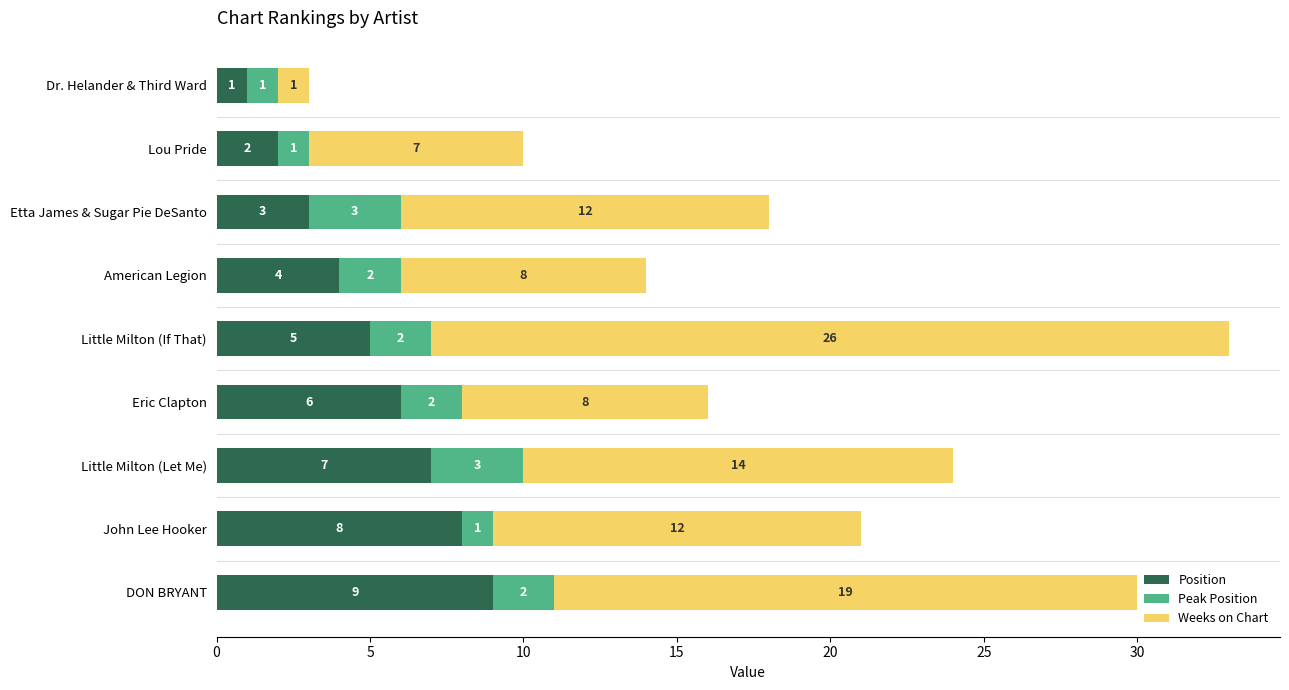

True or false: Position has a value of 3 at Etta James & Sugar Pie DeSanto.

True